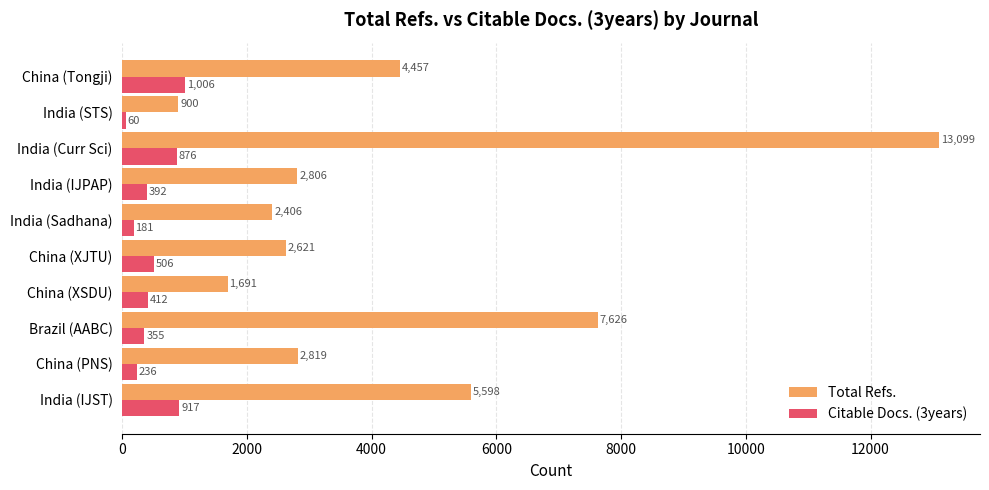

What is the sum of all Total Refs. values?

44023